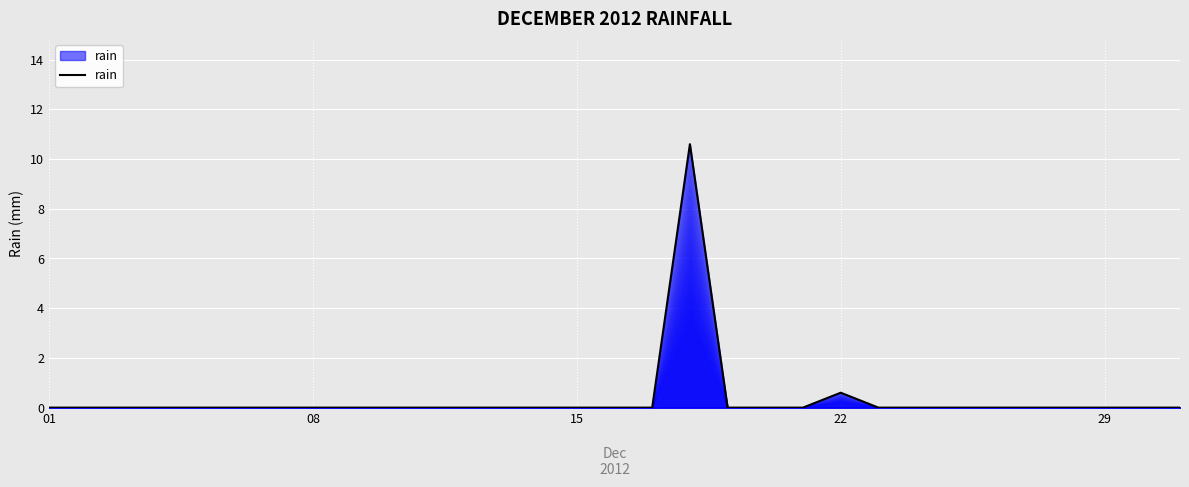

What is the difference between the maximum and minimum values?

10.6